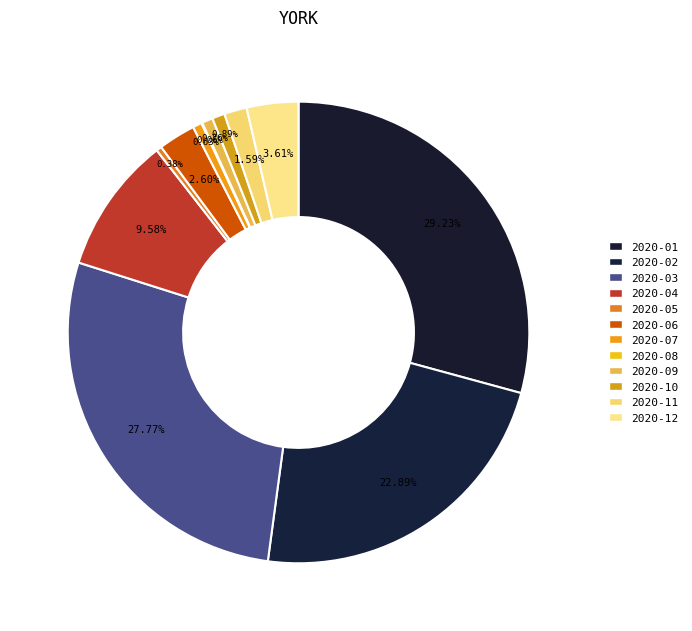

What portion of the pie excludes 2020-04?

90.4%